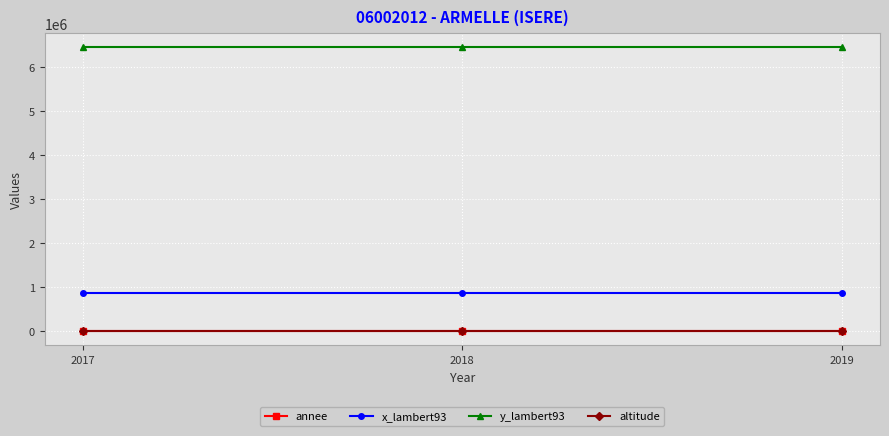

Which series has the largest total across all categories?

y_lambert93